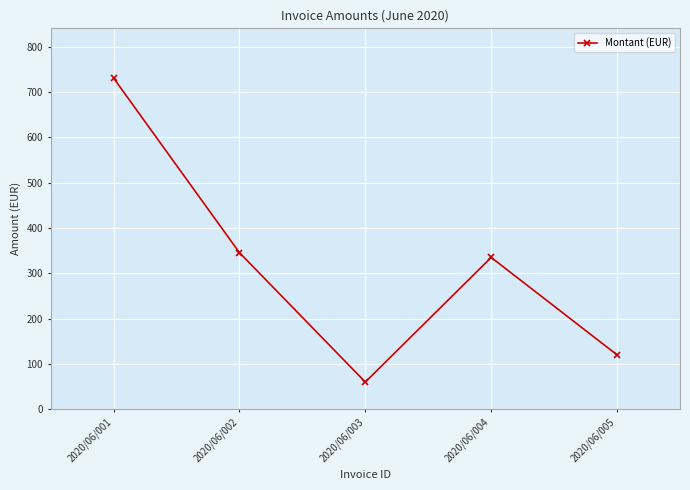

Which has a higher value, 2020/06/004 or 2020/06/001?

2020/06/001